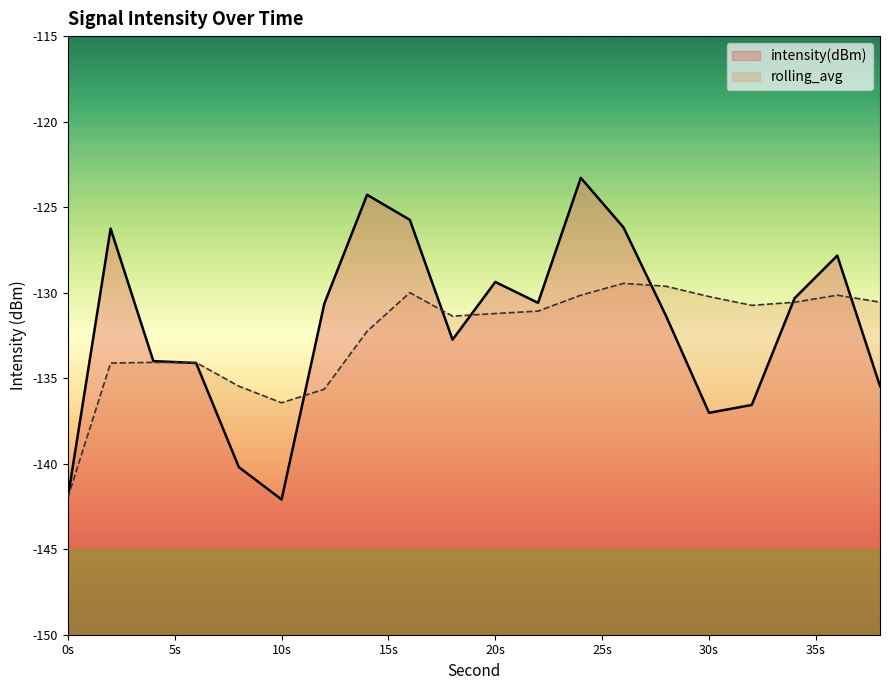

Which series has the largest range (max minus min)?

intensity(dBm)